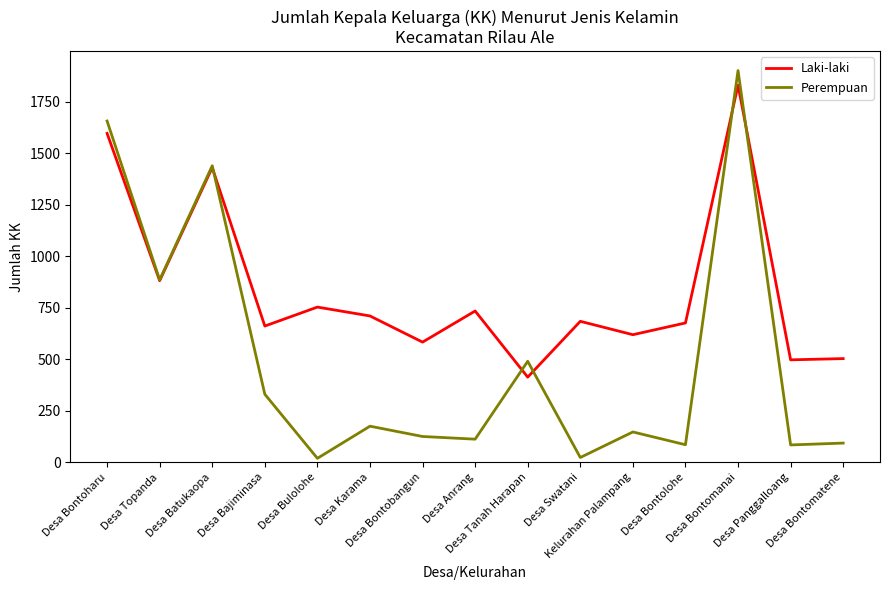

Which series has the largest range (max minus min)?

Perempuan